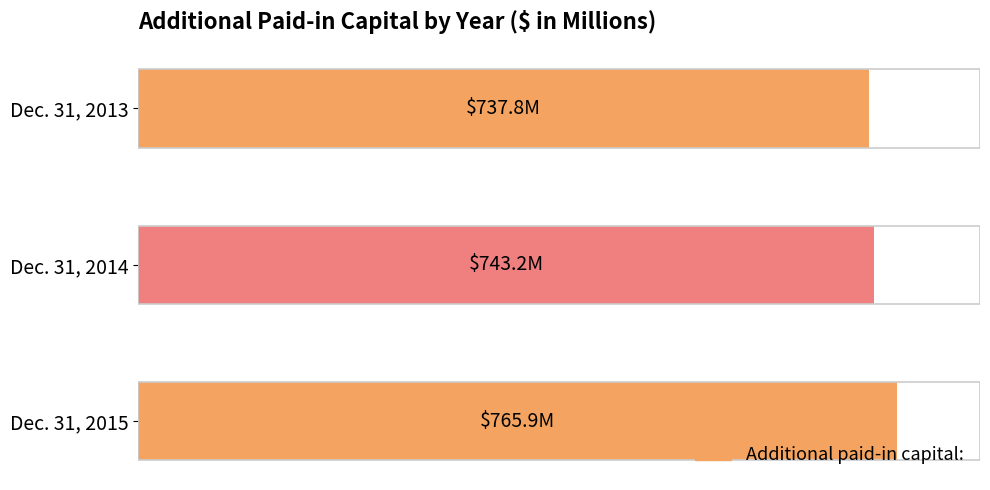

Does the chart contain any negative values?

No